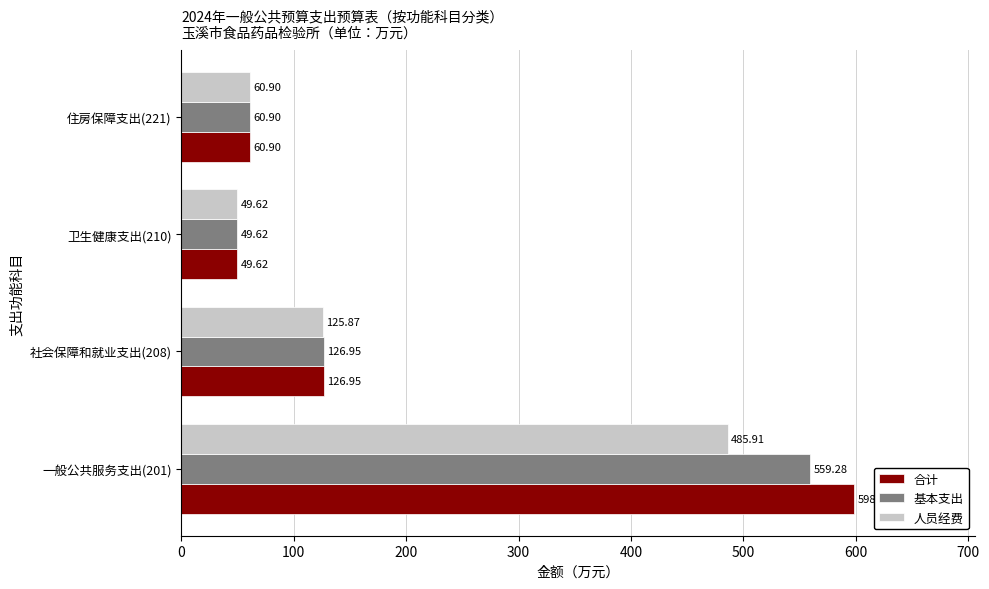

Rank the categories by 人员经费 value from lowest to highest.

卫生健康支出(210), 住房保障支出(221), 社会保障和就业支出(208), 一般公共服务支出(201)